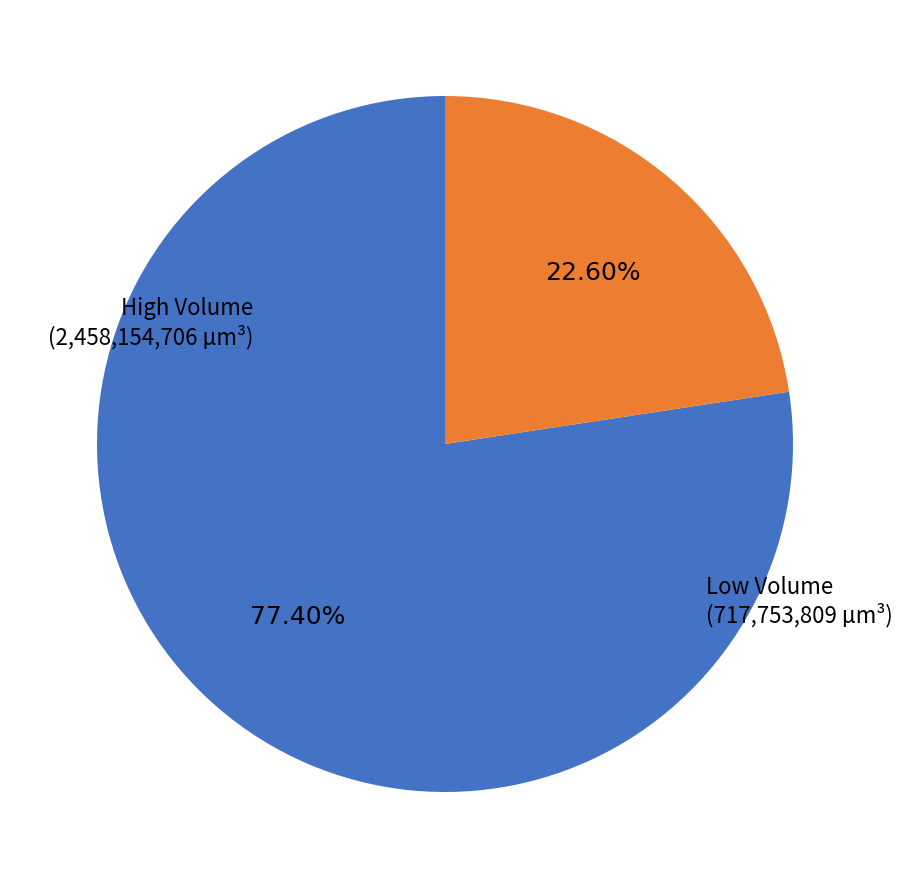

To the nearest percent, what is the difference between the largest and smallest slice percentages?

55%